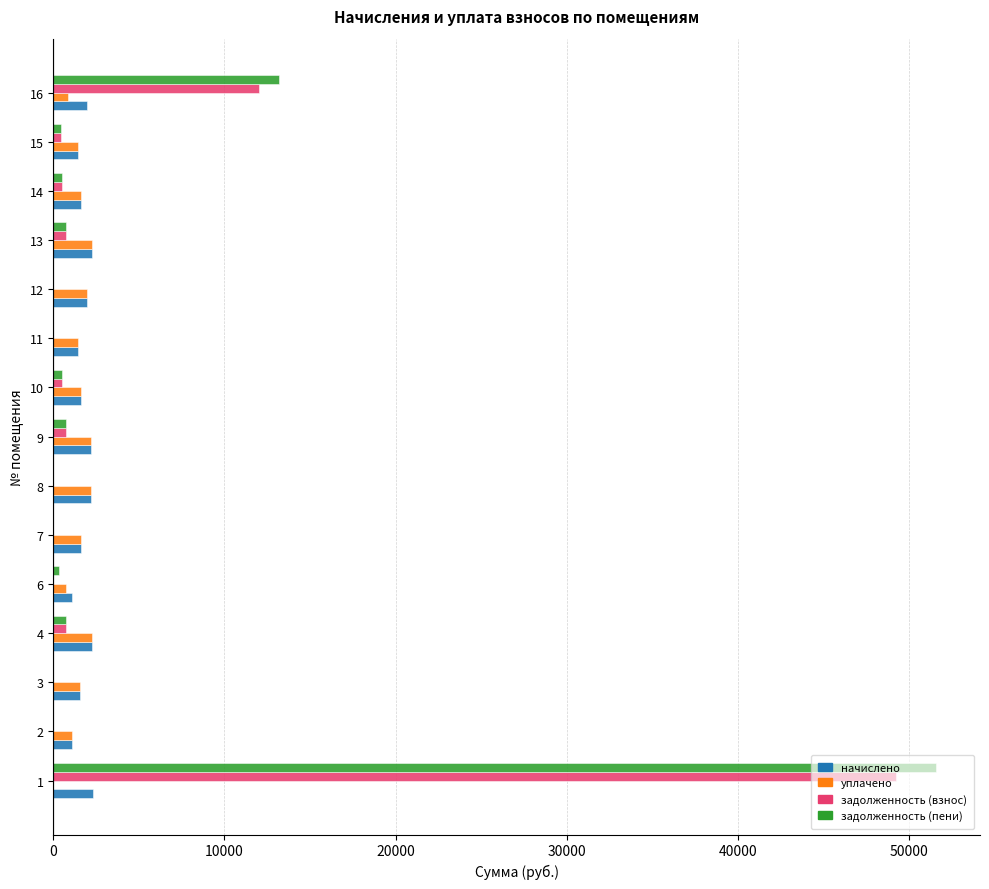

What is the greatest value displayed?

51564.1